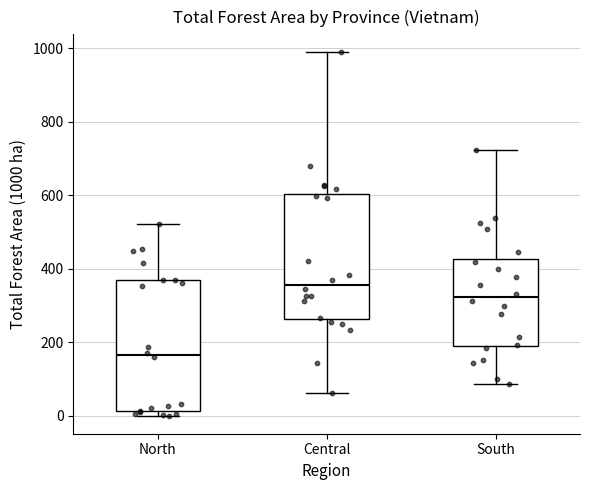

Where does the lower whisker of the box for Central end on the y-axis? The values are not printed on the chart, so give them approximately, as read against the axis.

60